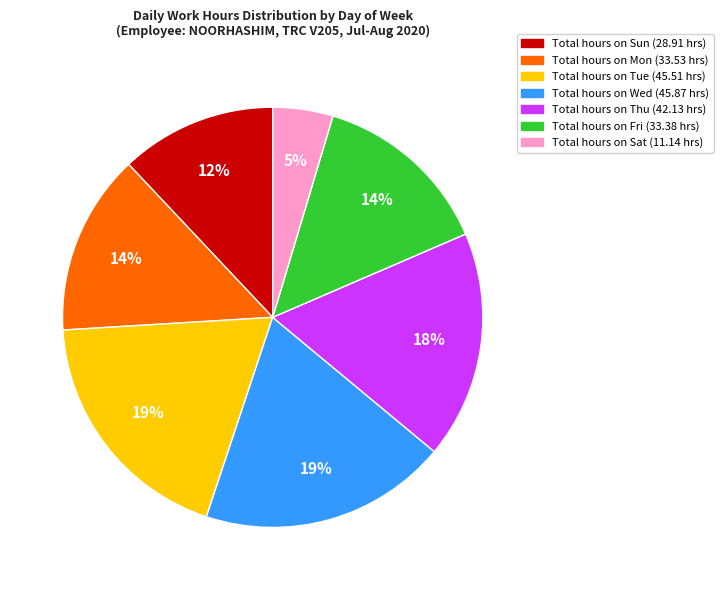

Is there any slice that represents more than half of the pie?

No